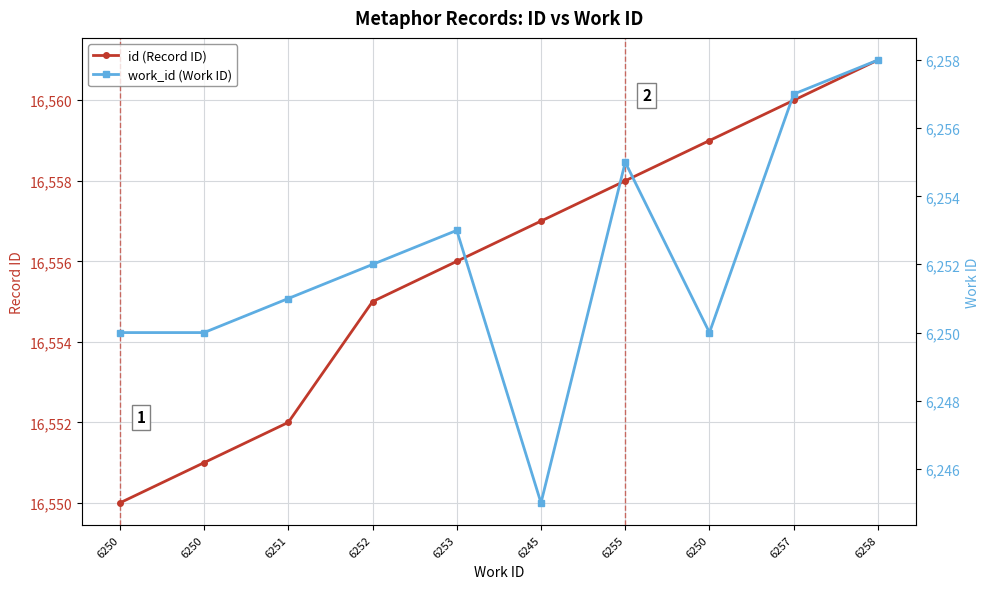

What are all the series names shown in the legend?

id (Record ID), work_id (Work ID)